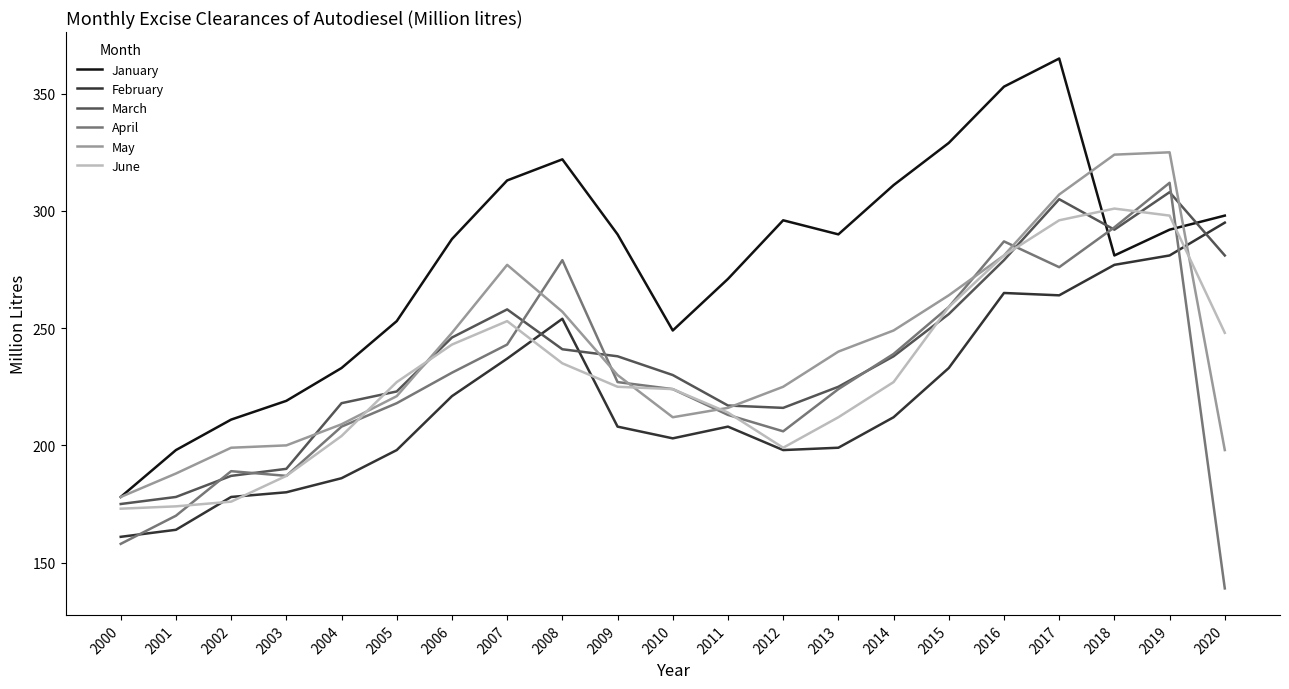

What is the spread (max minus min) of values at 2000?

20